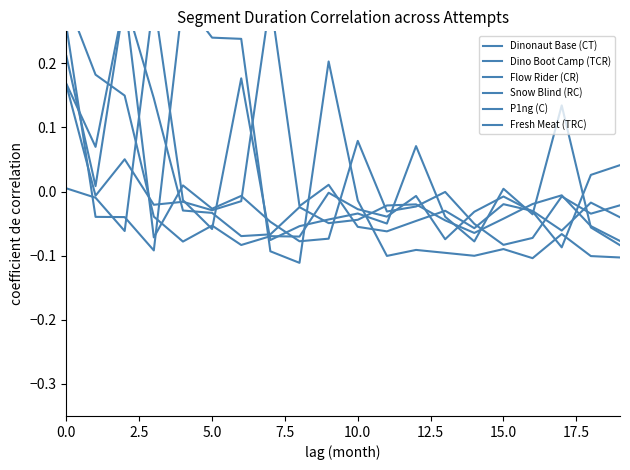

How many times do Dino Boot Camp (TCR) and Dinonaut Base (CT) cross each other?

8